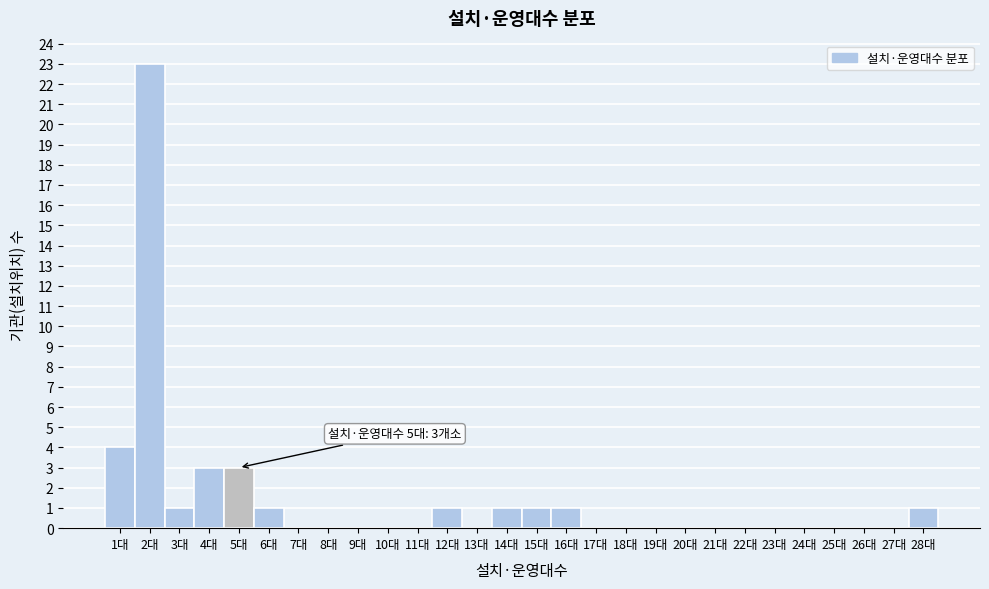

Which range on the x-axis has the tallest bar?

1.5 to 2.5